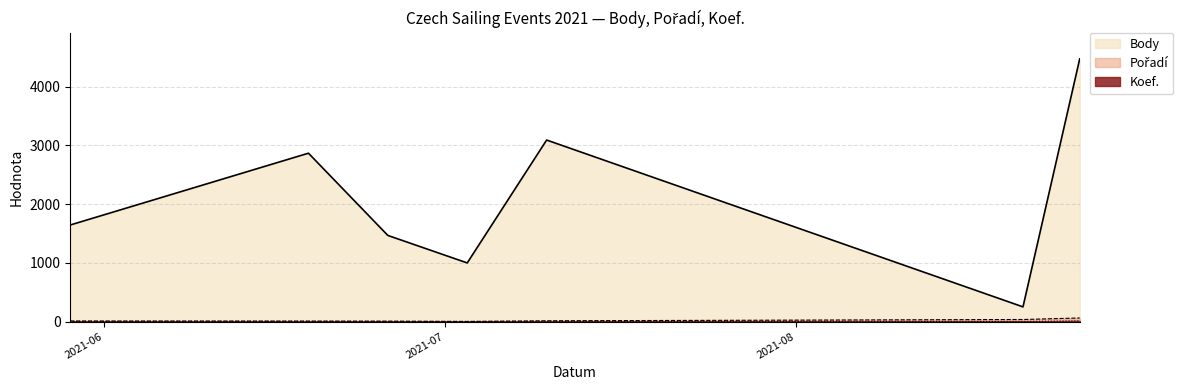

What is the difference between the highest and lowest values at 2021-06-26?

1464